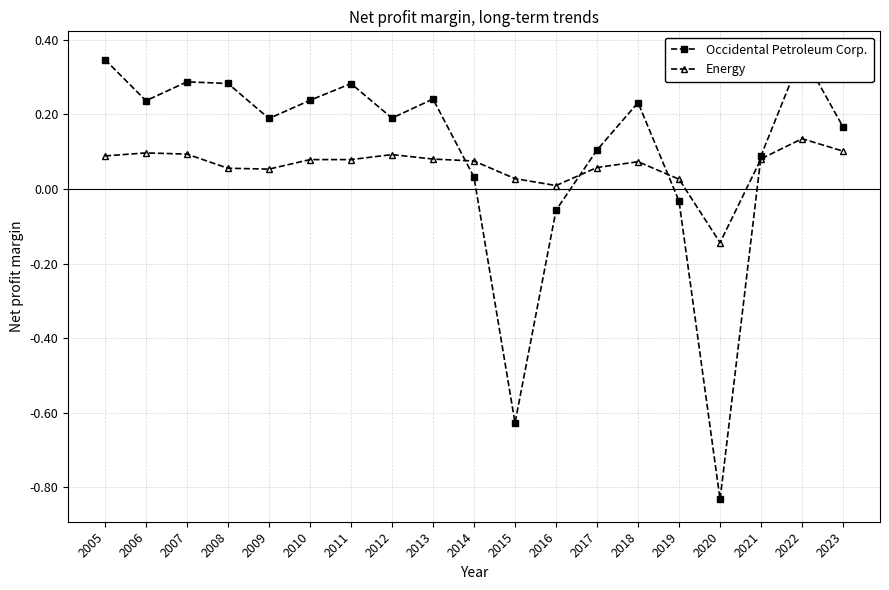

How many categories are shown in the chart?

19